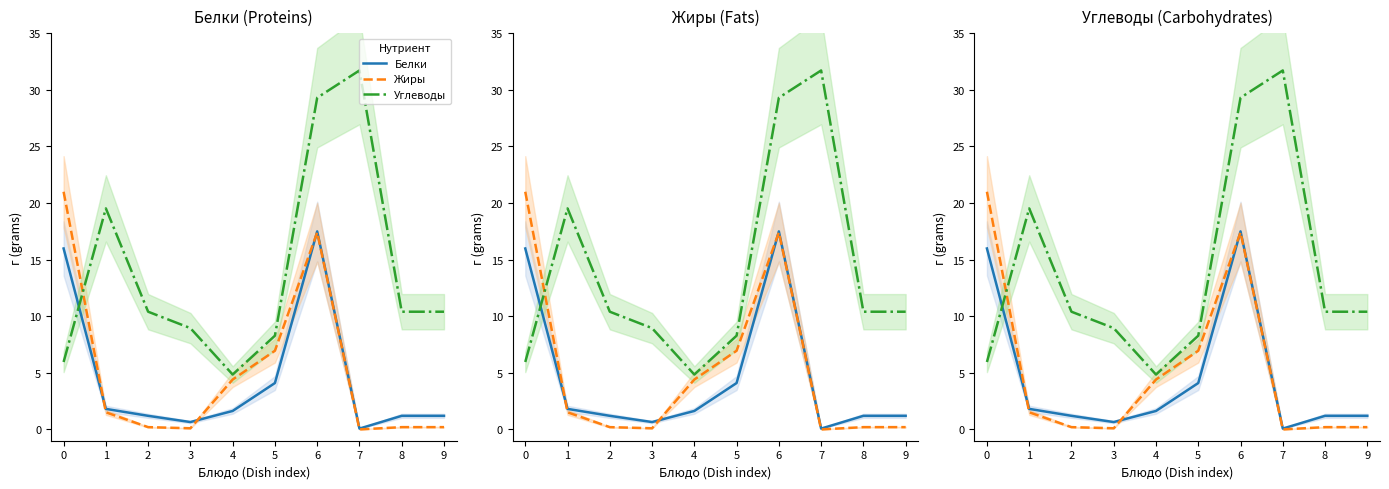

Reading left to right, transcribe all the data shown in this chart.

Белки: 0=16.0	1=1.8	2=1.2	3=0.7	4=1.6	5=4.1	6=17.5	7=0.1	8=1.2	9=1.2
Жиры: 0=21.0	1=1.5	2=0.2	3=0.1	4=4.4	5=7.0	6=17.4	7=0.0	8=0.2	9=0.2
Углеводы: 0=6.0	1=19.5	2=10.4	3=8.9	4=4.8	5=8.3	6=29.3	7=31.7	8=10.4	9=10.4